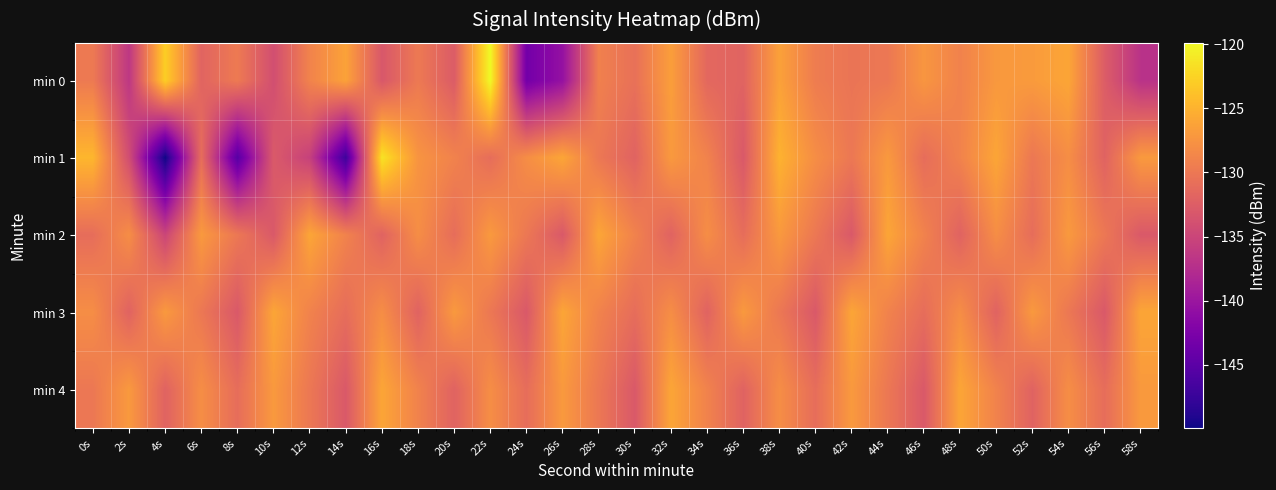

Which series has the widest spread of values?

min 1